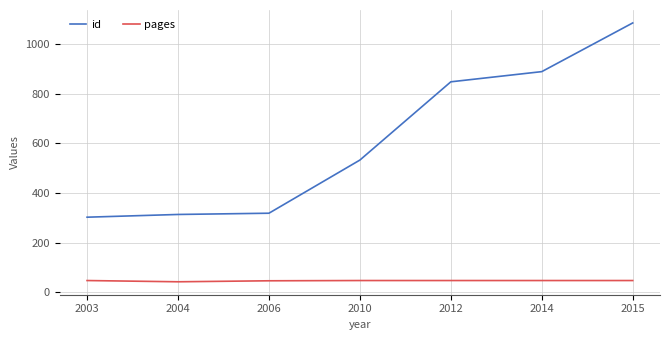

True or false: pages and id cross at least once.

False